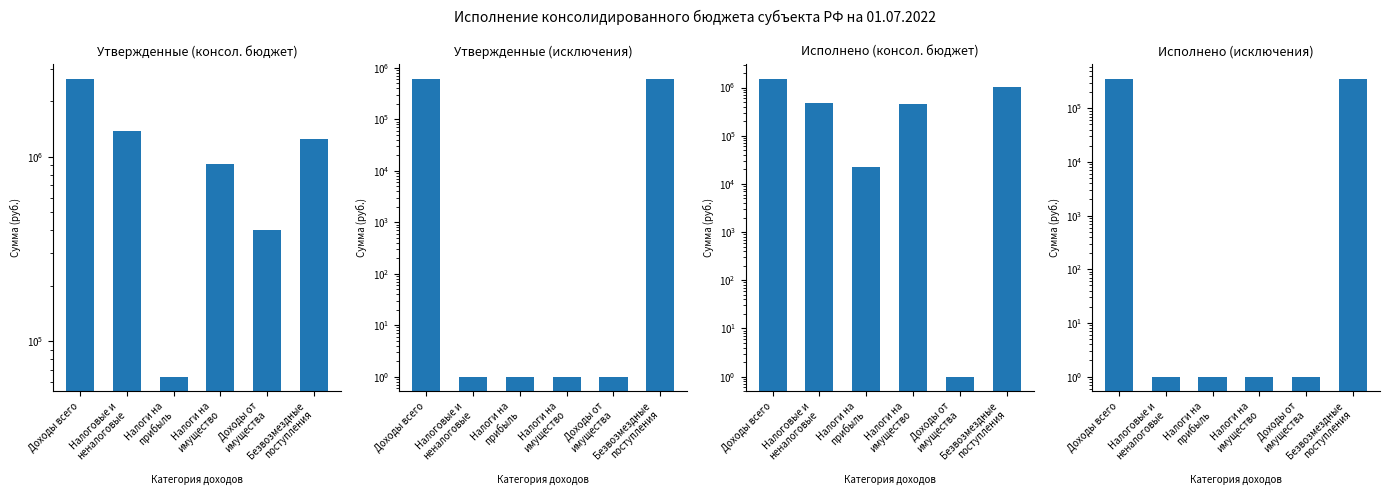

How many bars are there in each group?

4